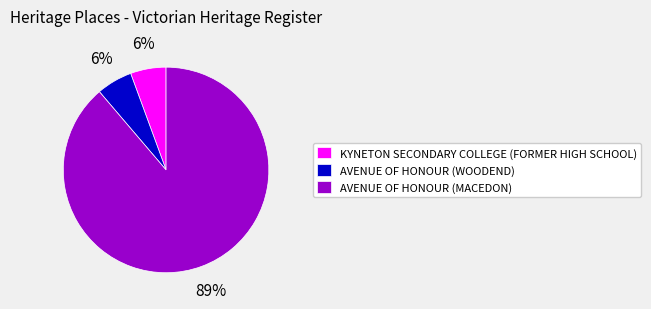

Which slice represents more than half of the pie?

AVENUE OF HONOUR (MACEDON)